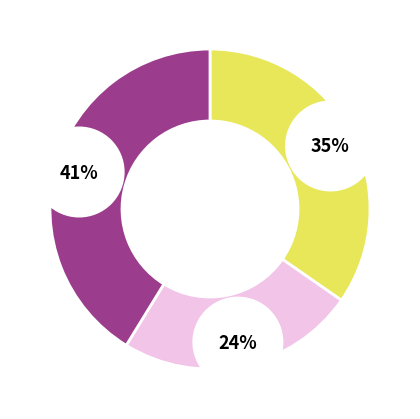

Is there a majority slice in this chart?

No